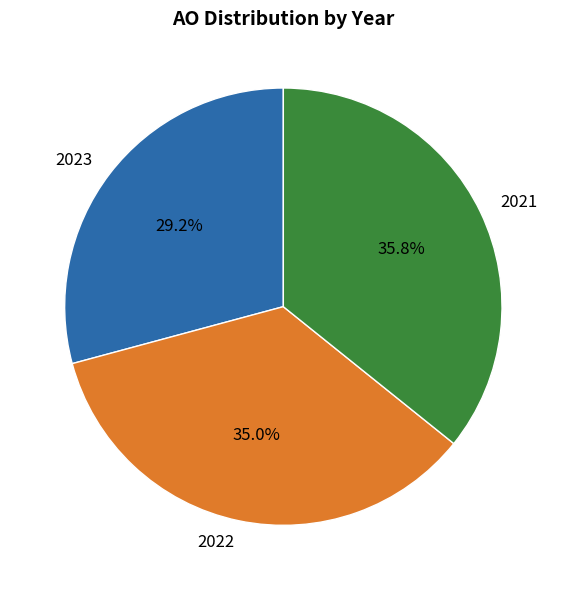

How many slices are in this pie chart?

3